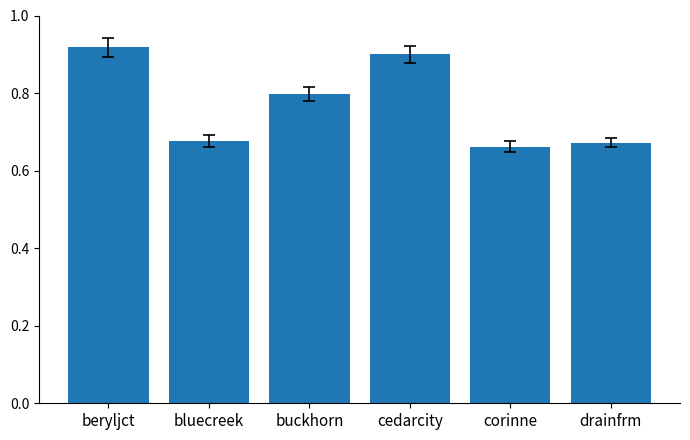

Which label corresponds to the largest value in the chart?

beryljct